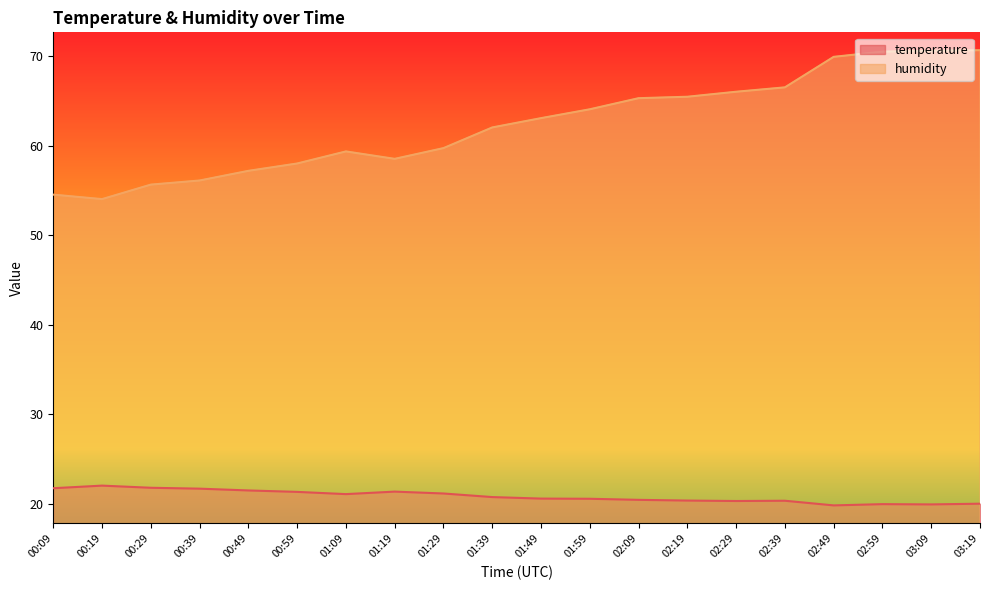

Reading left to right, list all the values displayed in this chart.

temperature: 00:09=21.7	00:19=22.0	00:29=21.8	00:39=21.7	00:49=21.5	00:59=21.3	01:09=21.1	01:19=21.4	01:29=21.1	01:39=20.7	01:49=20.6	01:59=20.6	02:09=20.4	02:19=20.4	02:29=20.3	02:39=20.3	02:49=19.8	02:59=19.9	03:09=19.9	03:19=20.0
humidity: 00:09=54.5	00:19=54.0	00:29=55.7	00:39=56.1	00:49=57.2	00:59=58.0	01:09=59.4	01:19=58.5	01:29=59.7	01:39=62.0	01:49=63.1	01:59=64.1	02:09=65.3	02:19=65.5	02:29=66.0	02:39=66.5	02:49=69.9	02:59=70.5	03:09=70.6	03:19=70.7